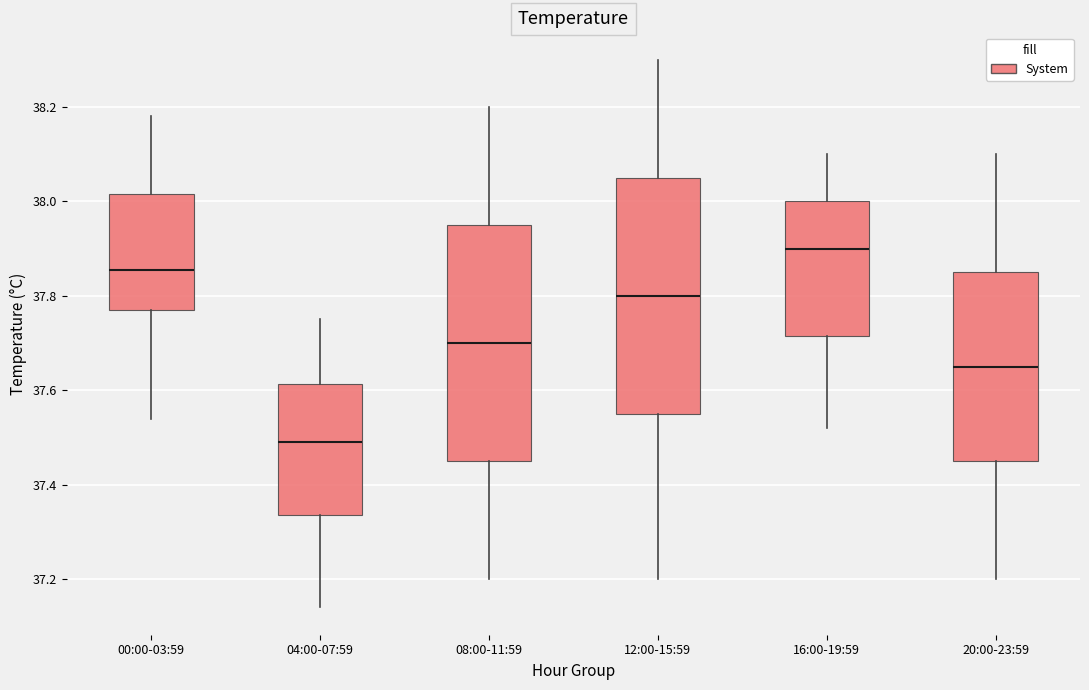

Reading left to right, read every box against the y-axis: the position of its median line, the range the box covers, and the ends of its whiskers. The values are not printed on the chart, so give them approximately, as read against the axis.

00:00-03:59: median 37.86, box 37.78 to 38.02, whiskers 37.54 to 38.18
04:00-07:59: median 37.50, box 37.34 to 37.62, whiskers 37.14 to 37.76
08:00-11:59: median 37.70, box 37.46 to 37.96, whiskers 37.20 to 38.20
12:00-15:59: median 37.80, box 37.56 to 38.06, whiskers 37.20 to 38.30
16:00-19:59: median 37.90, box 37.72 to 38.00, whiskers 37.52 to 38.10
20:00-23:59: median 37.66, box 37.46 to 37.86, whiskers 37.20 to 38.10